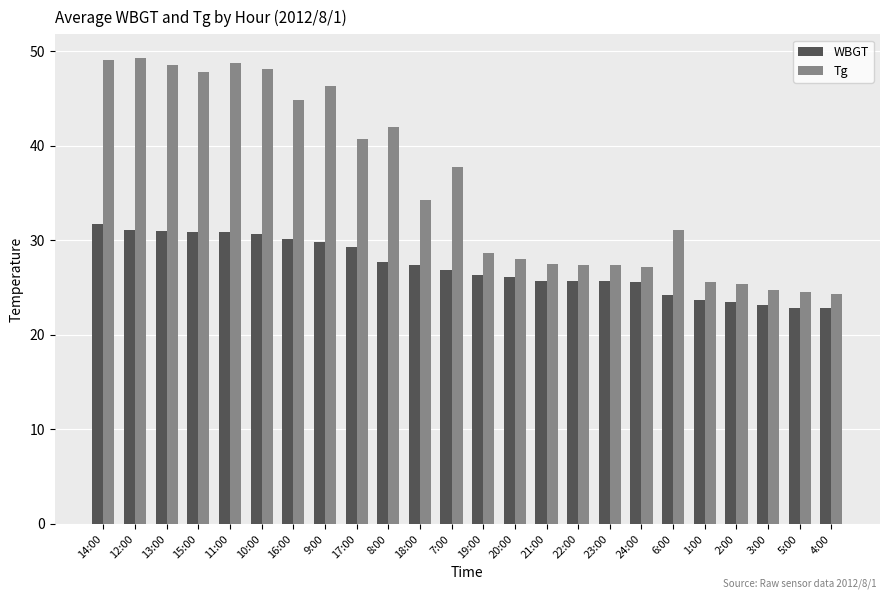

What is the smallest value displayed?

22.8